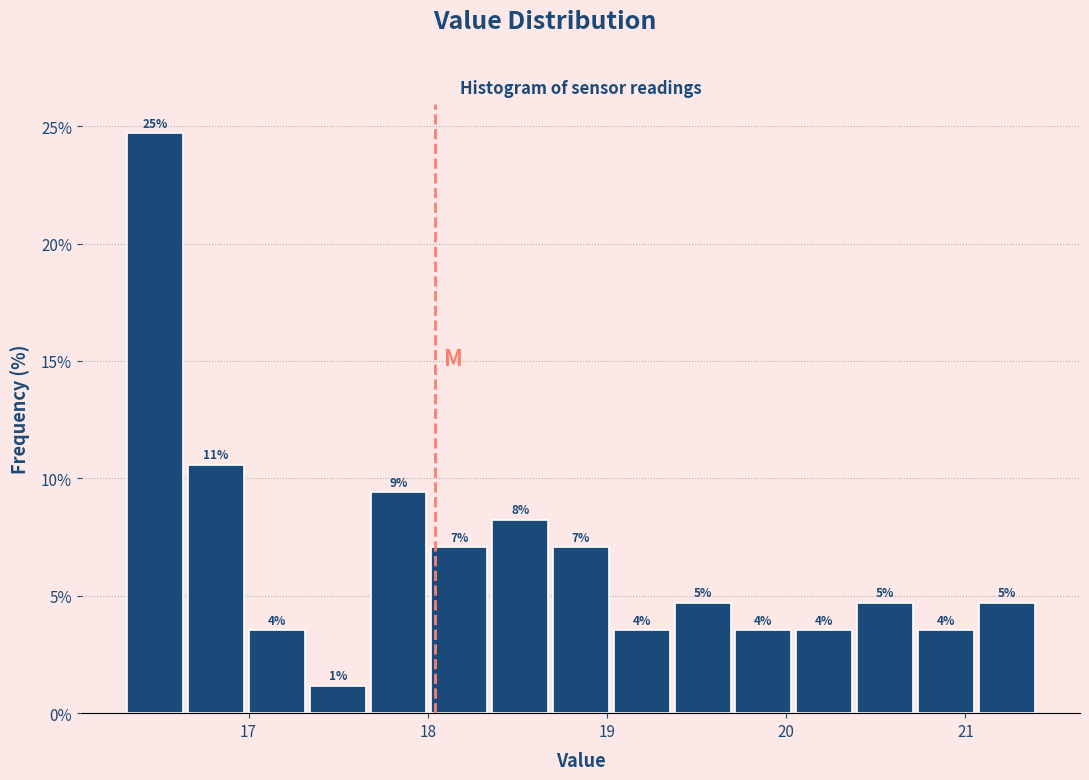

Read against the x-axis, roughly where is the centre of the tallest bar?

16.5